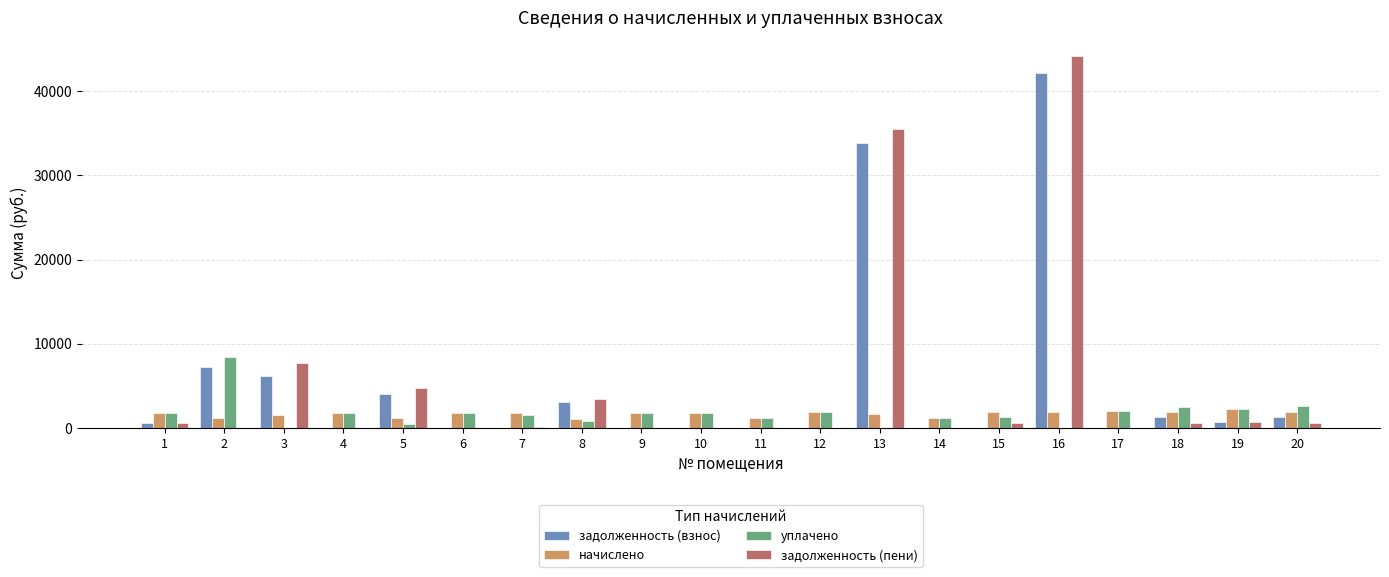

Read the уплачено value at 15.

1251.2